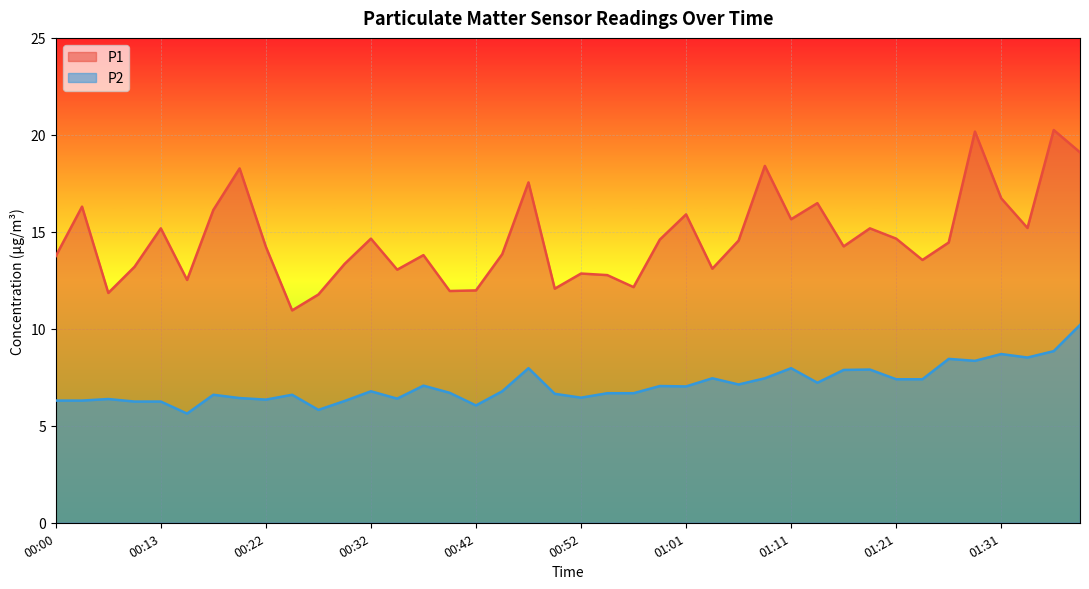

What is the label of the 22nd point from the left?

00:54